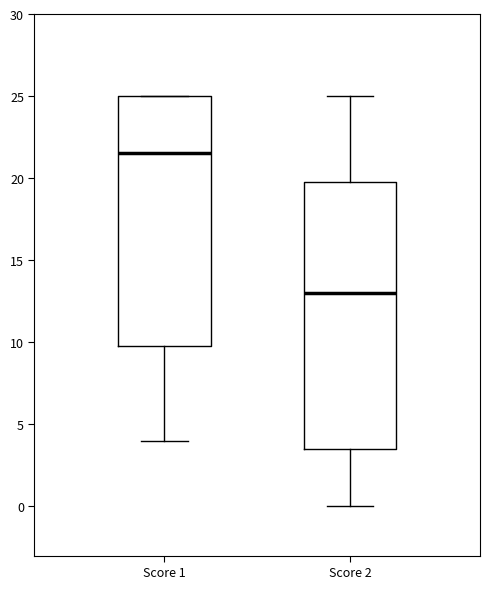

Reading left to right, read every box against the y-axis: the position of its median line, the range the box covers, and the ends of its whiskers. The values are not printed on the chart, so give them approximately, as read against the axis.

Score 1: median 21.5, box 10.0 to 25.0, whiskers 4.0 to 25.0
Score 2: median 13.0, box 3.5 to 20.0, whiskers 0.0 to 25.0